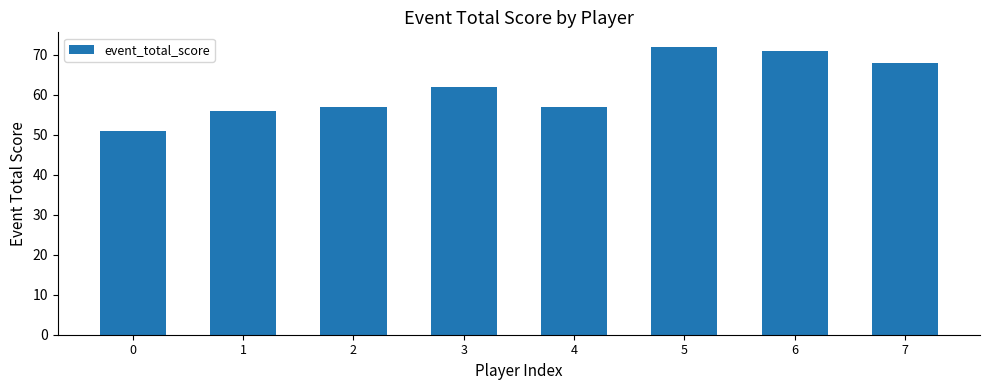

Read the value at 2.

57